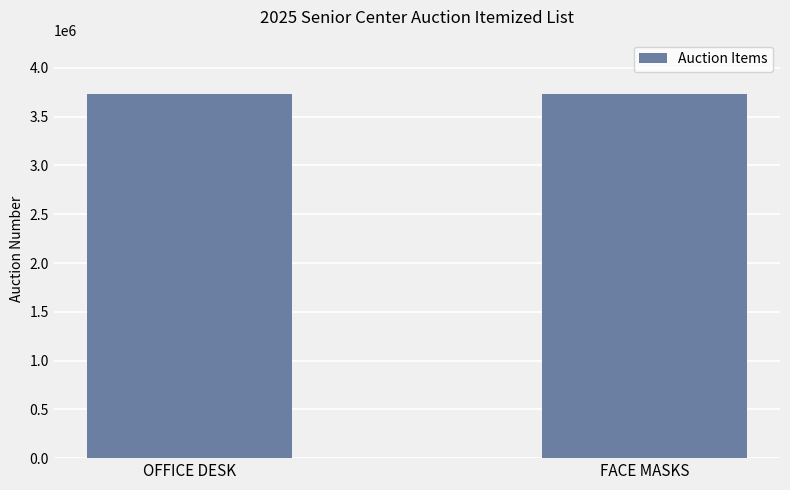

Approximately how many times larger is the value at OFFICE DESK compared to FACE MASKS?

1.0